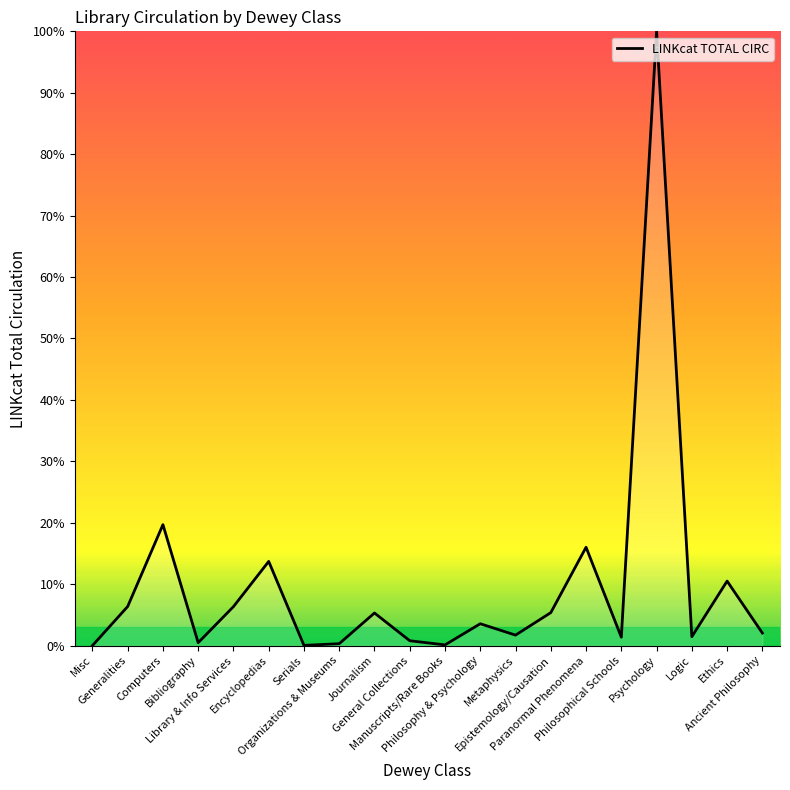

True or false: there are more than 0 points higher than both neighbors.

True